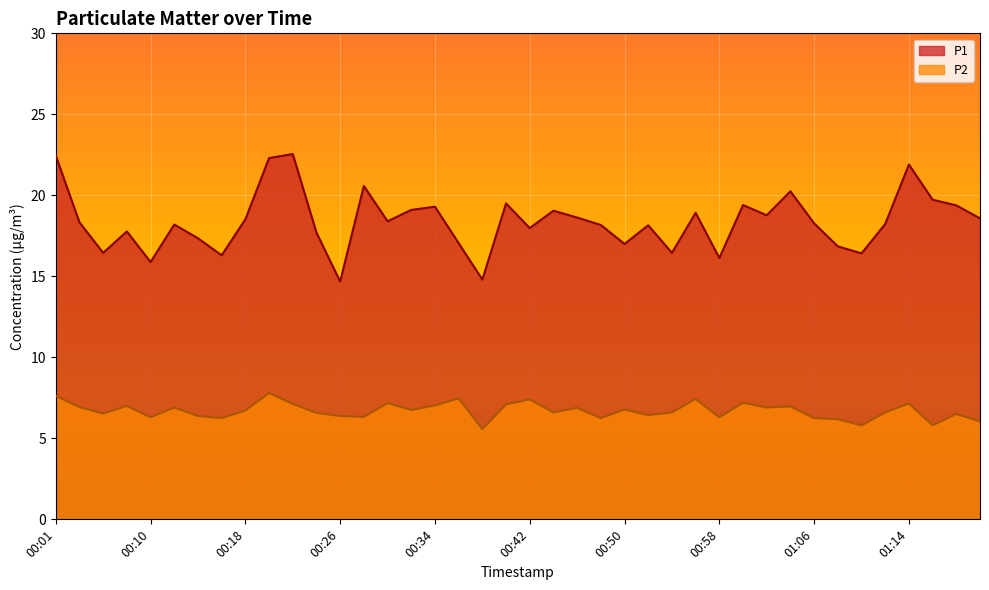

Is it true that P2 equals 7.2 at 01:00?

True